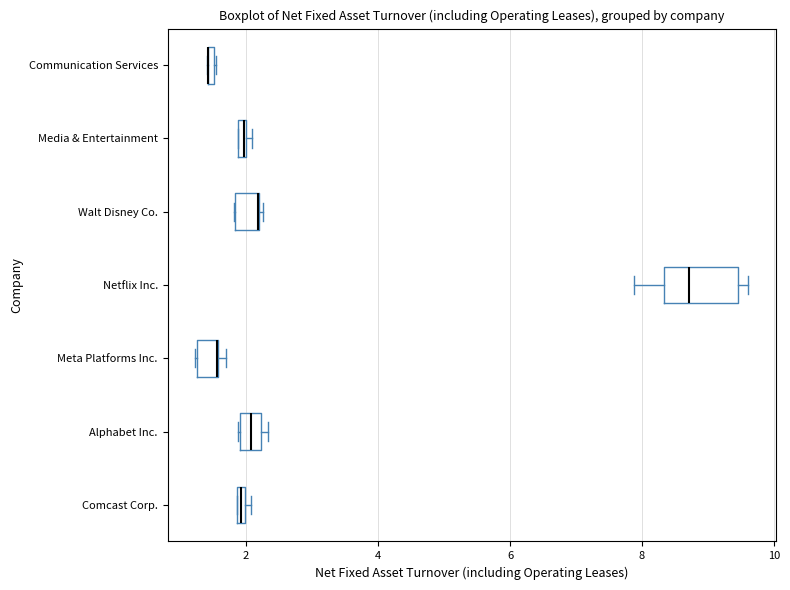

Which box is the widest, from its left edge to its right edge?

Netflix Inc.